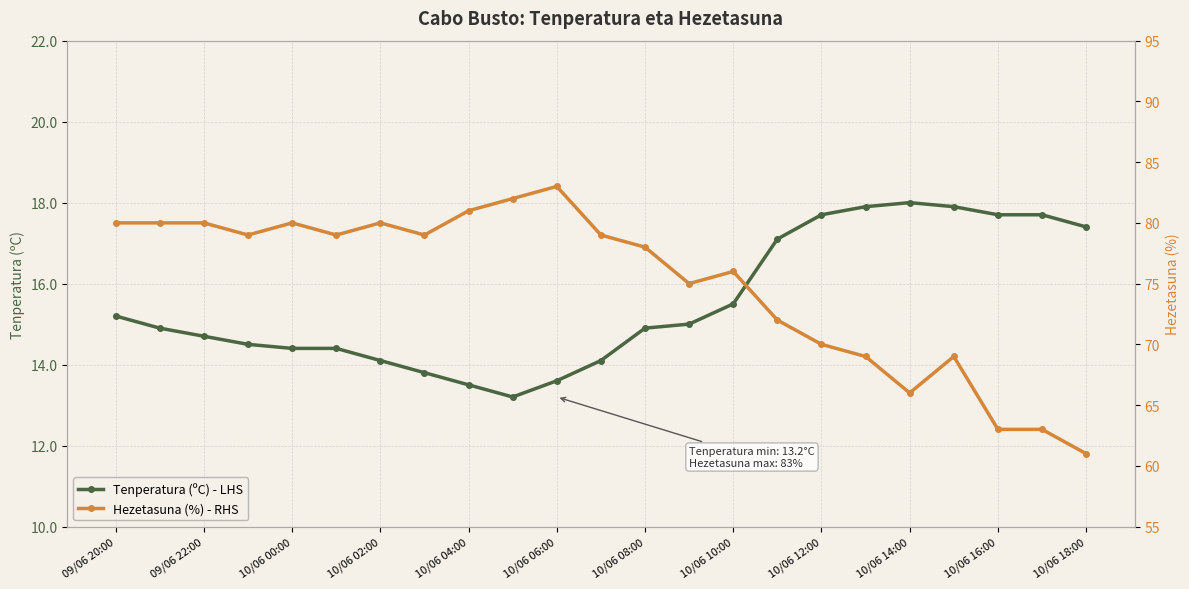

Is it true that Tenperatura (ºC) - LHS equals 13.6 at 10/06 06:00?

True